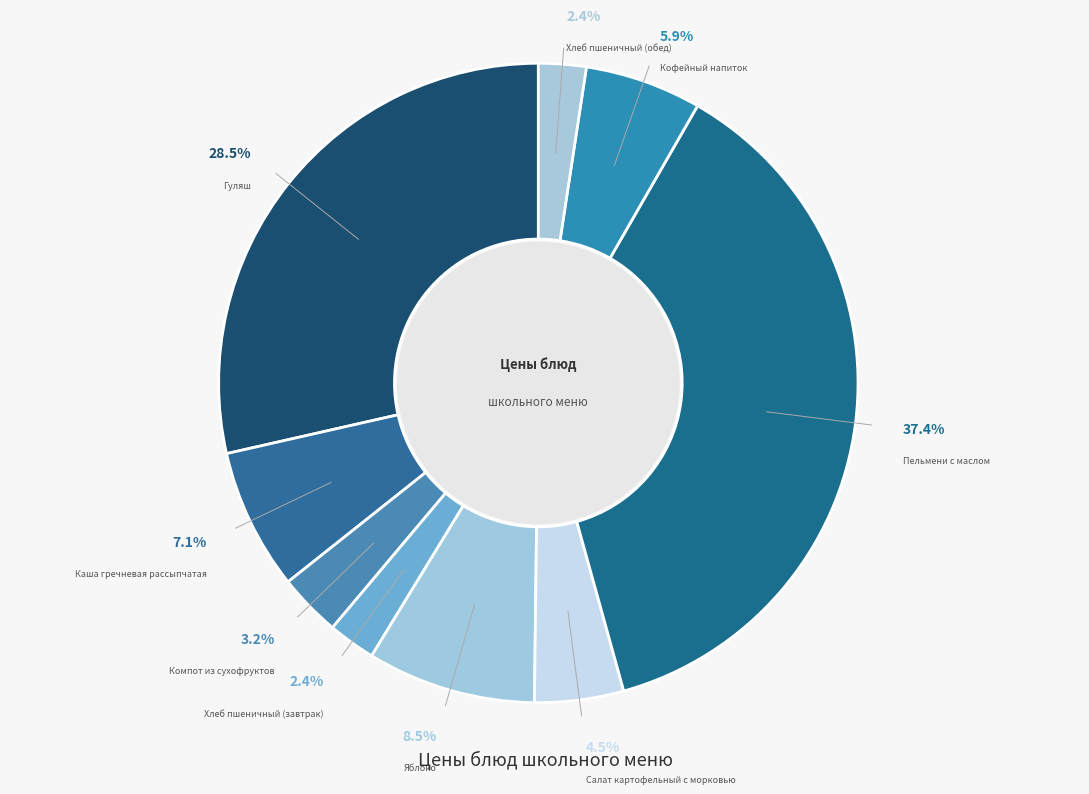

Rank the categories by value from highest to lowest.

Пельмени с маслом, Гуляш, Яблоко, Каша гречневая рассыпчатая, Кофейный напиток, Салат картофельный с морковью, Компот из сухофруктов, Хлеб пшеничный (завтрак), Хлеб пшеничный (обед)